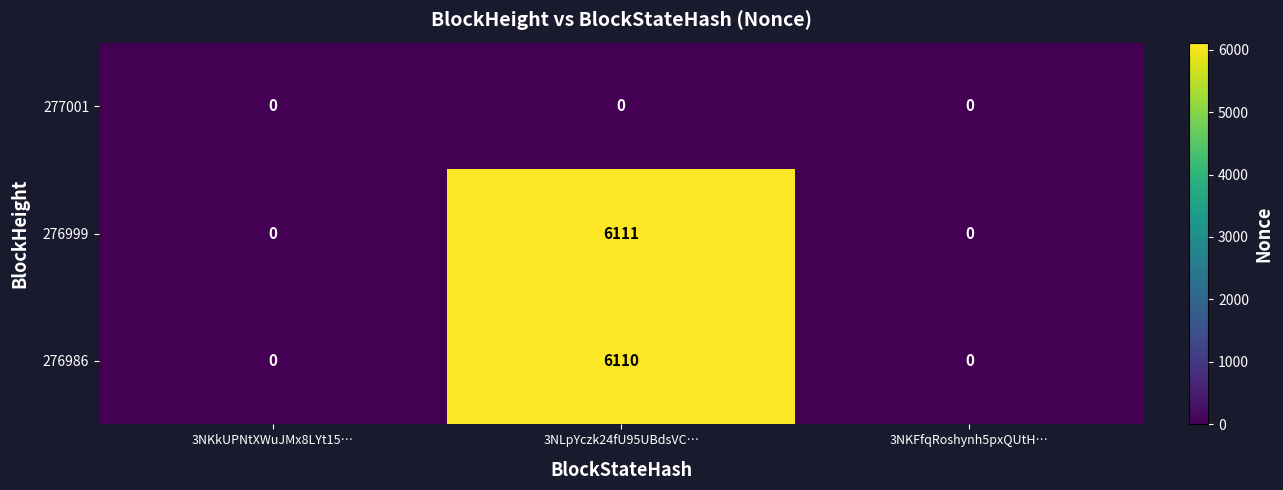

At which category does the chart reach its peak across all series?

3NLpYczk24fU95UBdsVC…